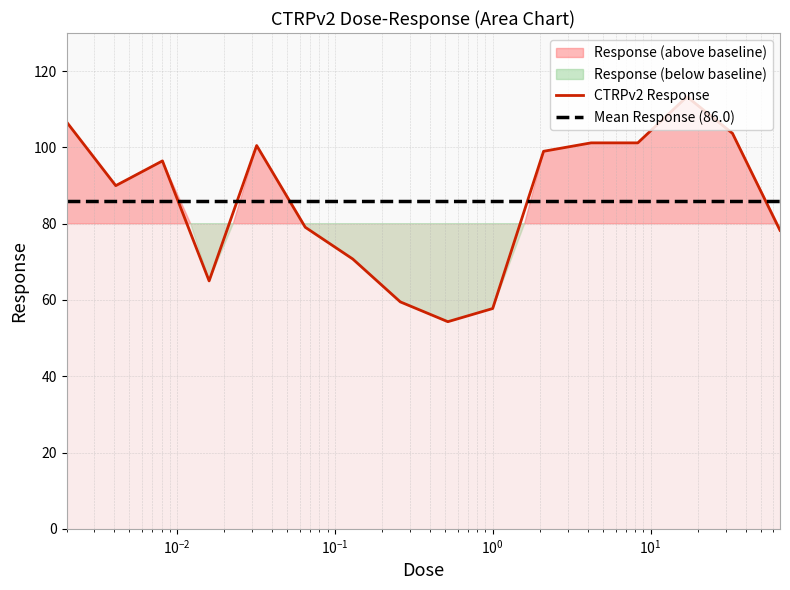

At which label is the value closest to 83?

0.065